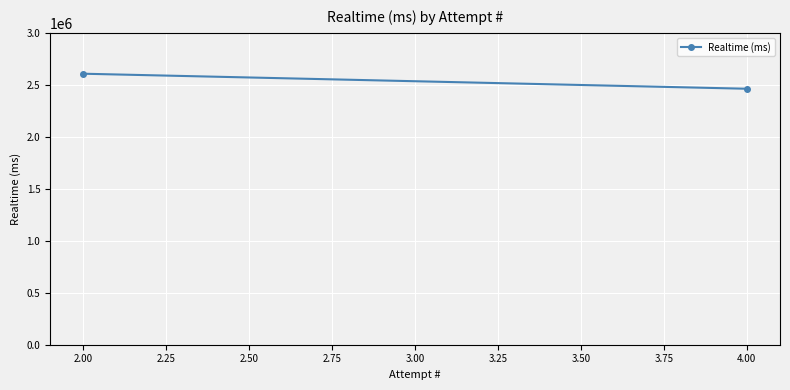

What is the approximate value at 2.00?

2606998